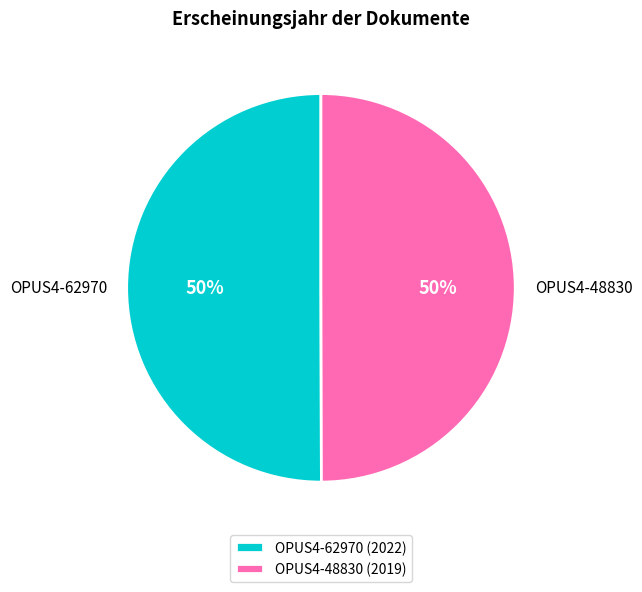

To the nearest percent, what is the combined percentage of OPUS4-62970 and OPUS4-48830?

100%